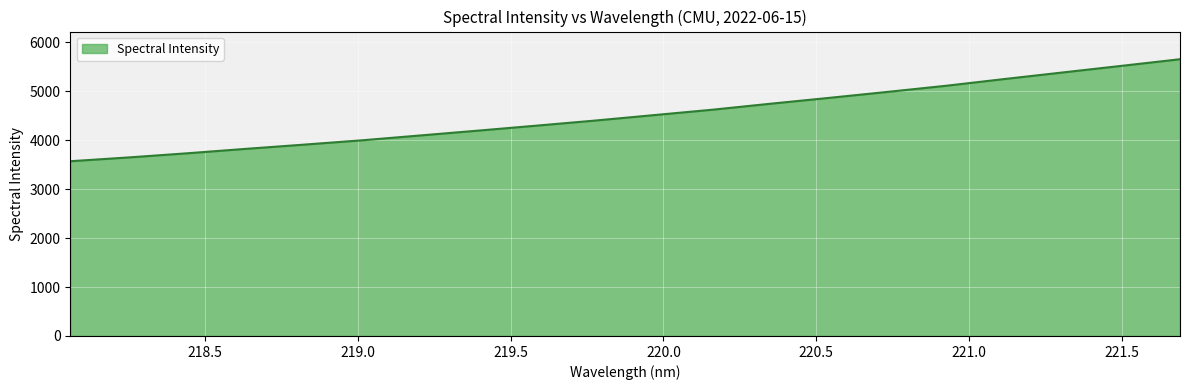

Reading right to left, transcribe all the data shown in this chart.

5656.5	5521.4	5387.3	5252.8	5115.1	4990.1	4867.9	4748.8	4625.8	4515.3	4404.9	4301.1	4199.2	4099.5	4000.2	3911.0	3824.1	3733.9	3649.4	3571.6